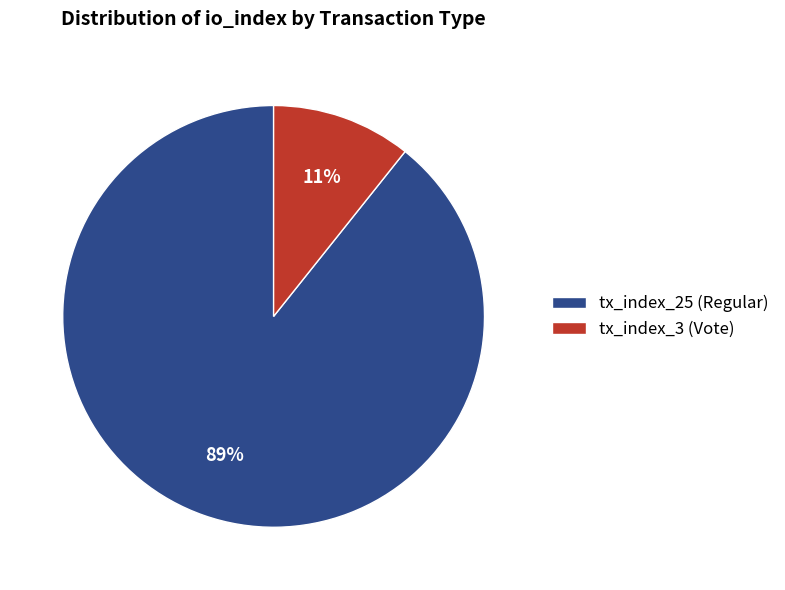

What is the largest slice in the pie chart?

tx_index_25 (Regular)